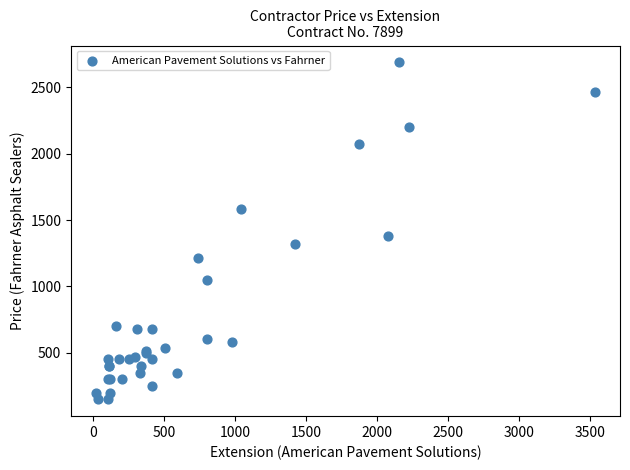

What Y value in the scatter plot is closest to 1418?

1377